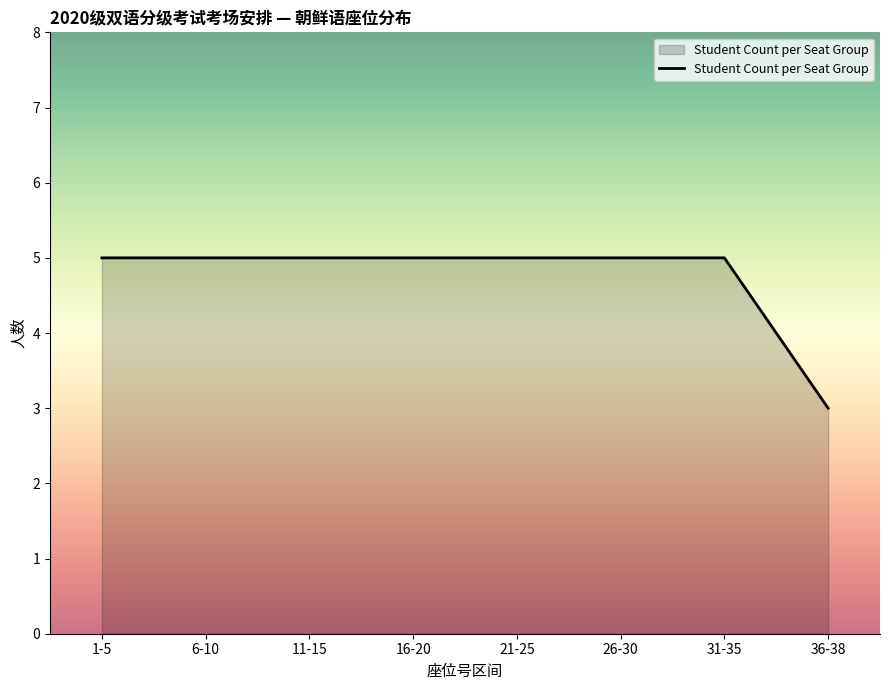

What is the average value?

5